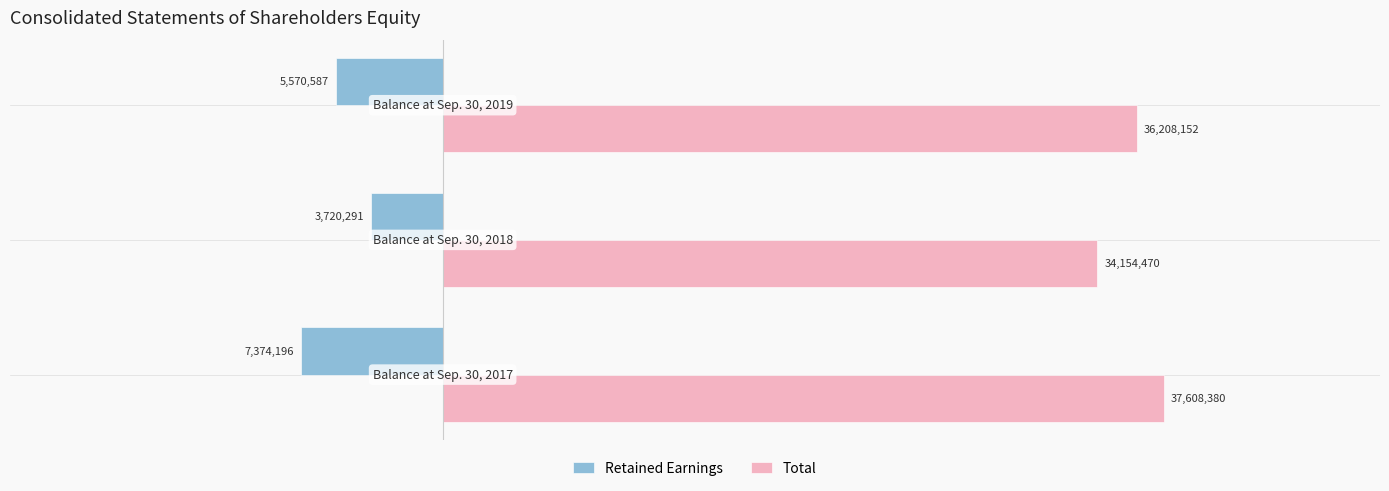

Which series has the largest total across all categories?

Total